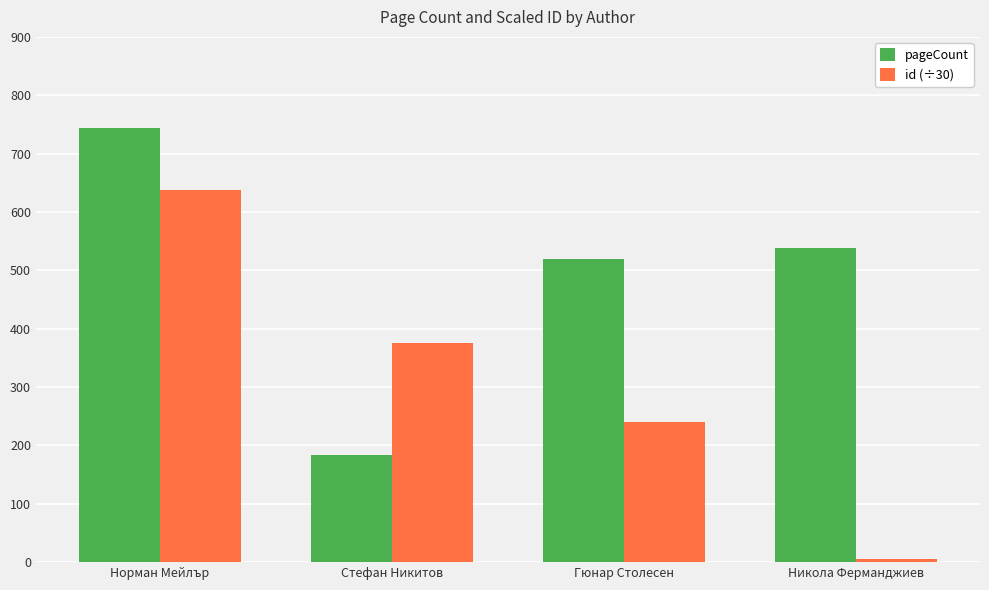

What is the difference between the id (÷30) values at Стефан Никитов and Никола Ферманджиев?

370.5